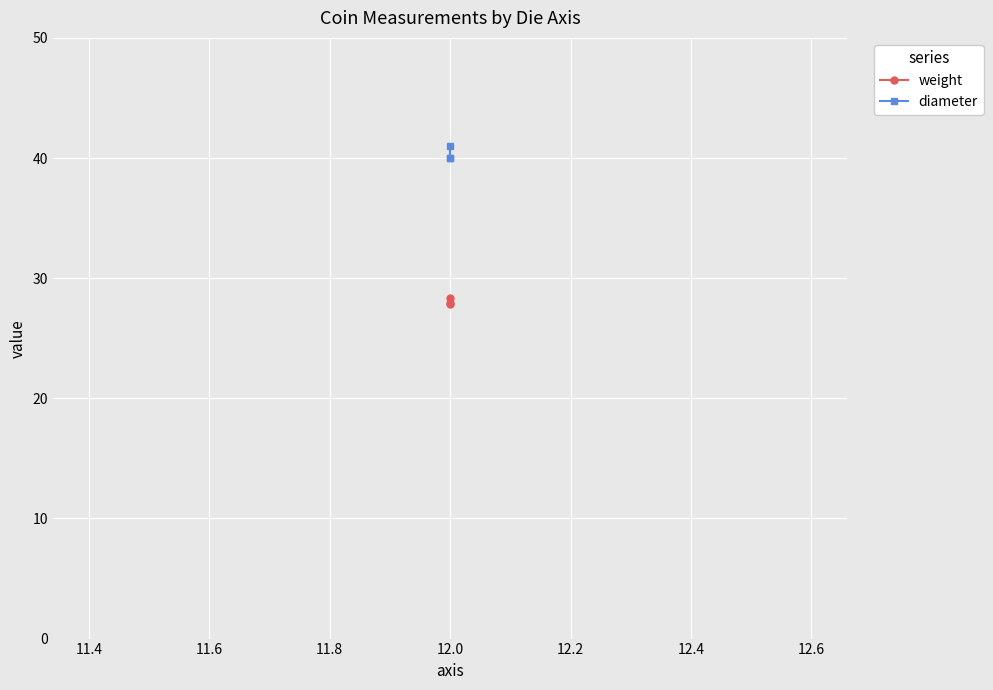

Is this an area chart (filled region under the line)?

No